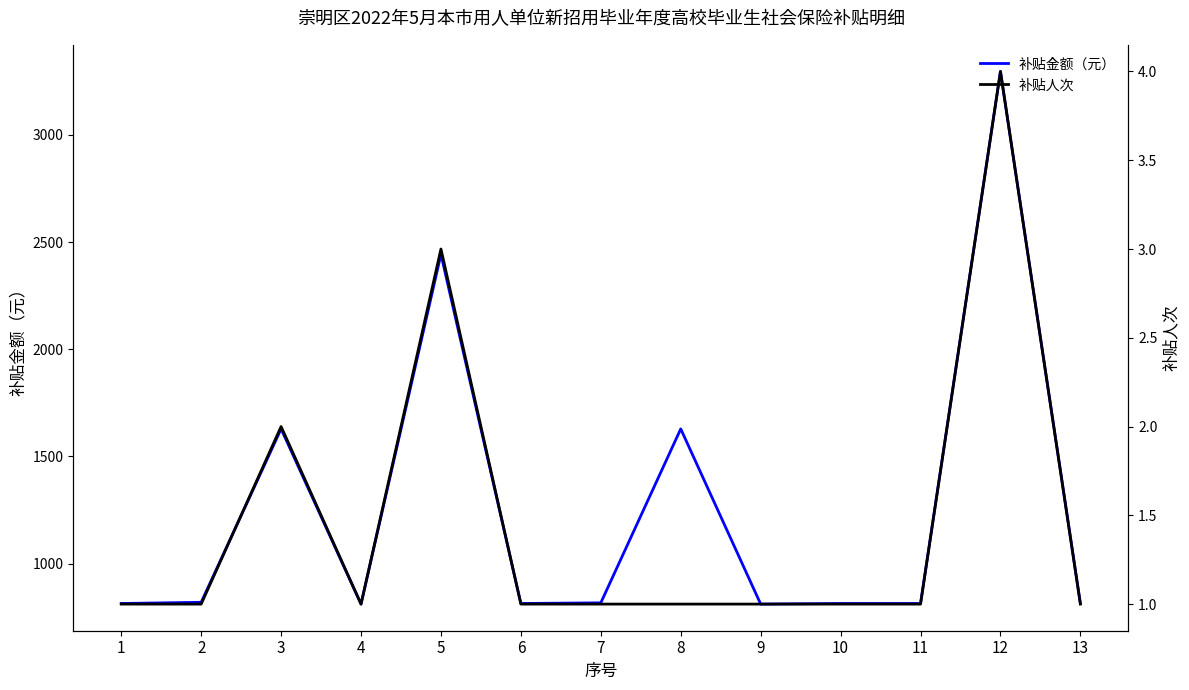

At how many categories does at least one series exceed 2905?

1